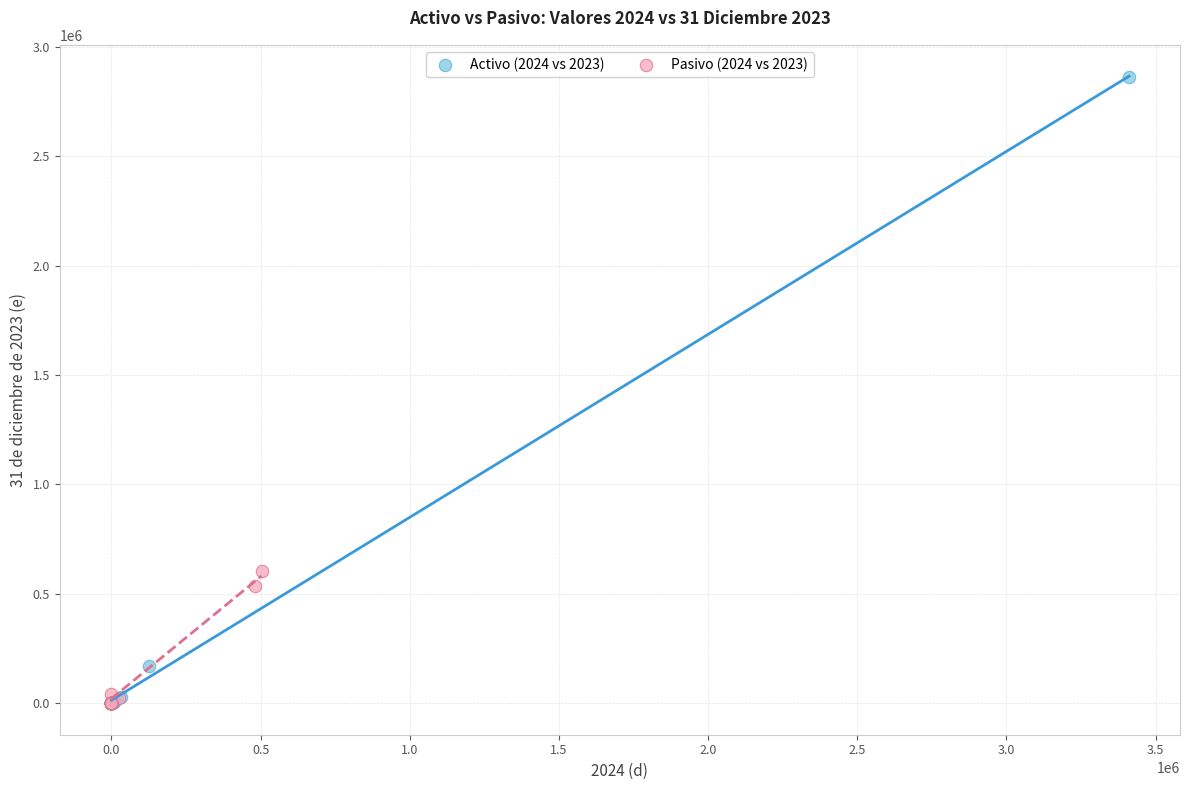

Which series reaches the maximum Y coordinate?

Activo (2024 vs 2023)